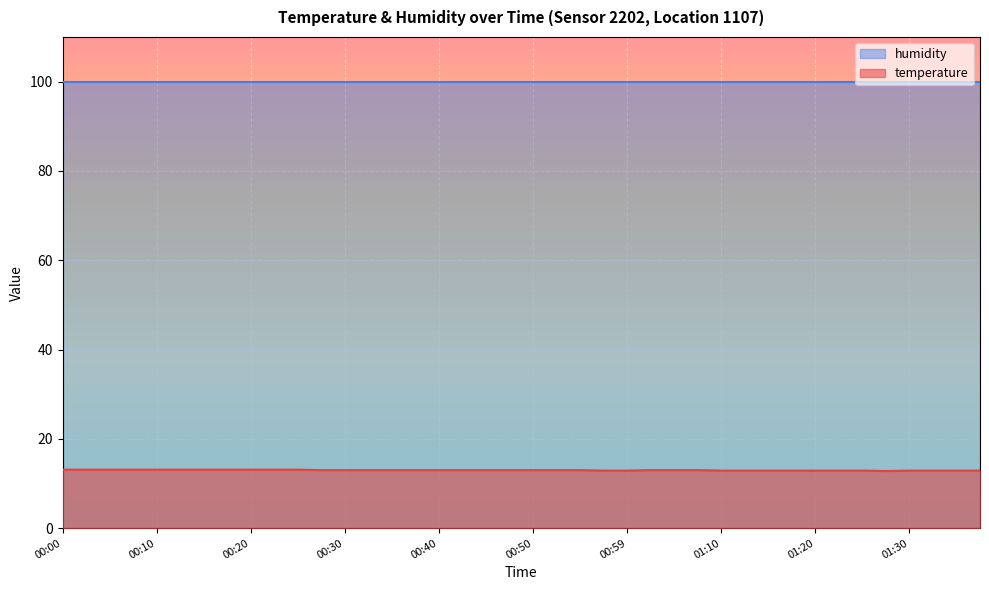

How many values are between 12 and 13?

29